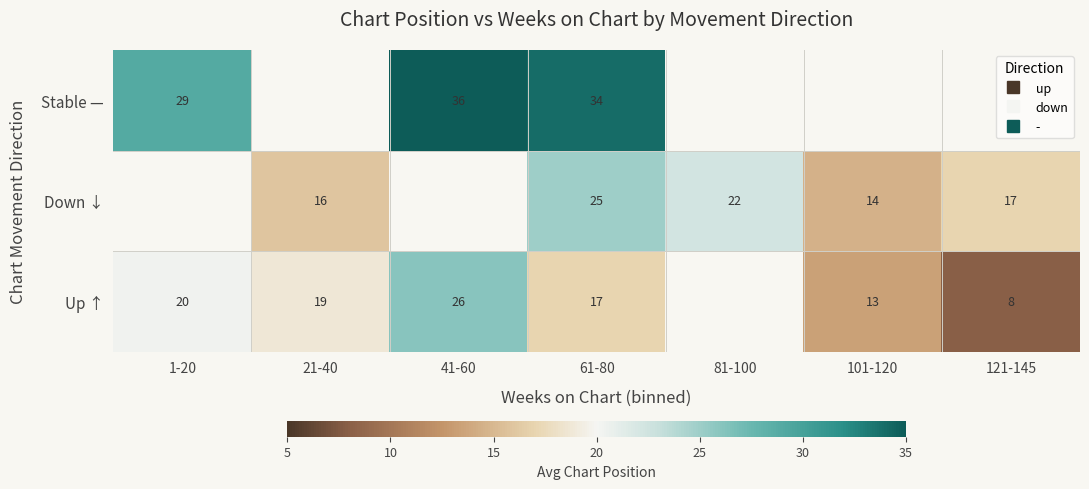

How many data points does each series have?

7